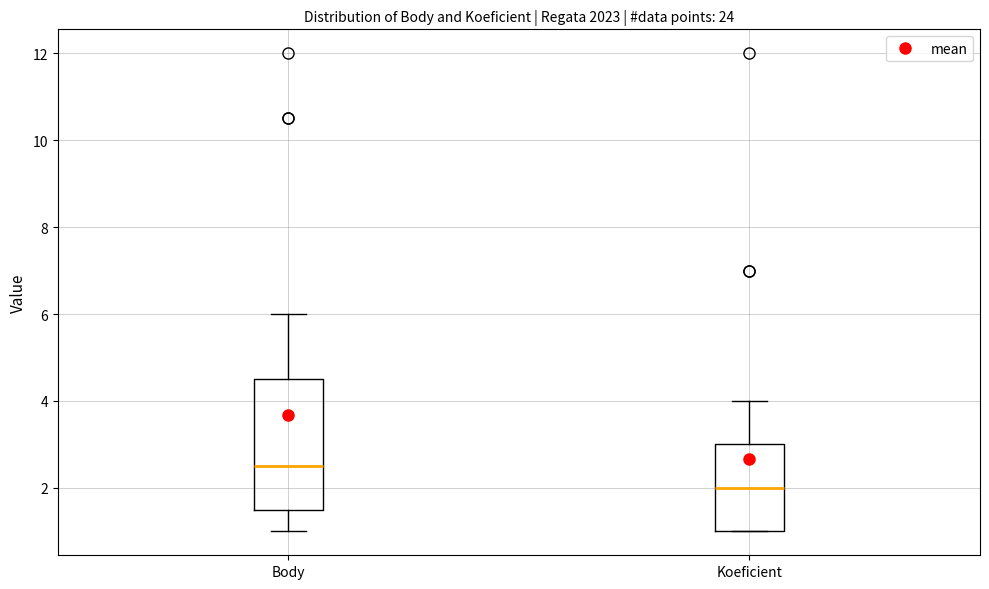

Which box is the tallest, from its lower edge to its upper edge?

Body